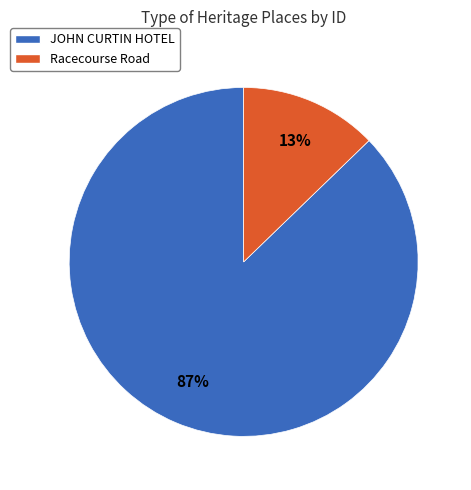

To the nearest percent, what is the difference between the JOHN CURTIN HOTEL and Racecourse Road slice percentages?

74%